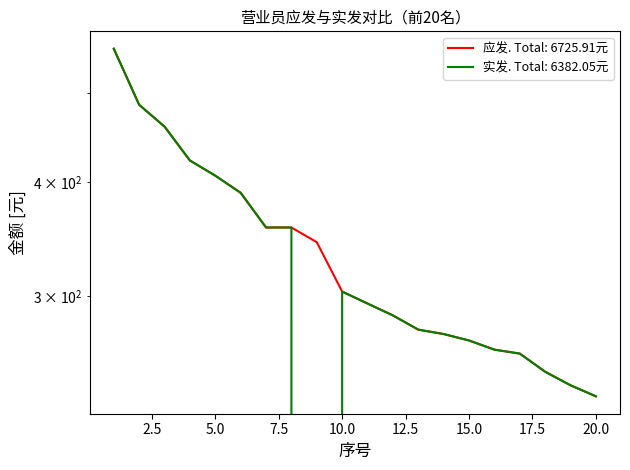

How many intersections are there between 应发 and 实发（保留小数点后两位）?

4